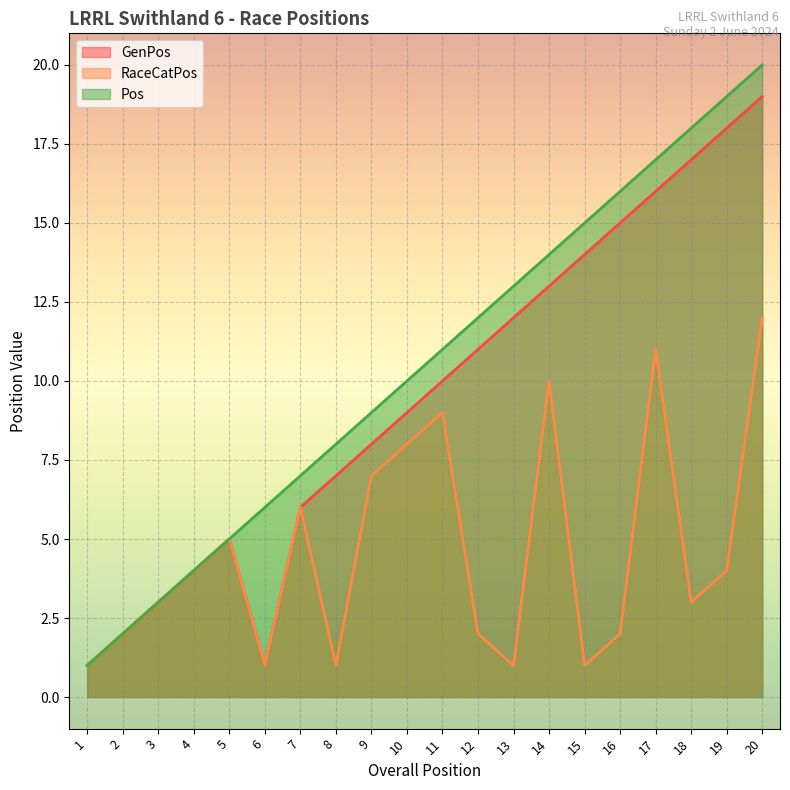

At which category is the sum across all series the highest?

20